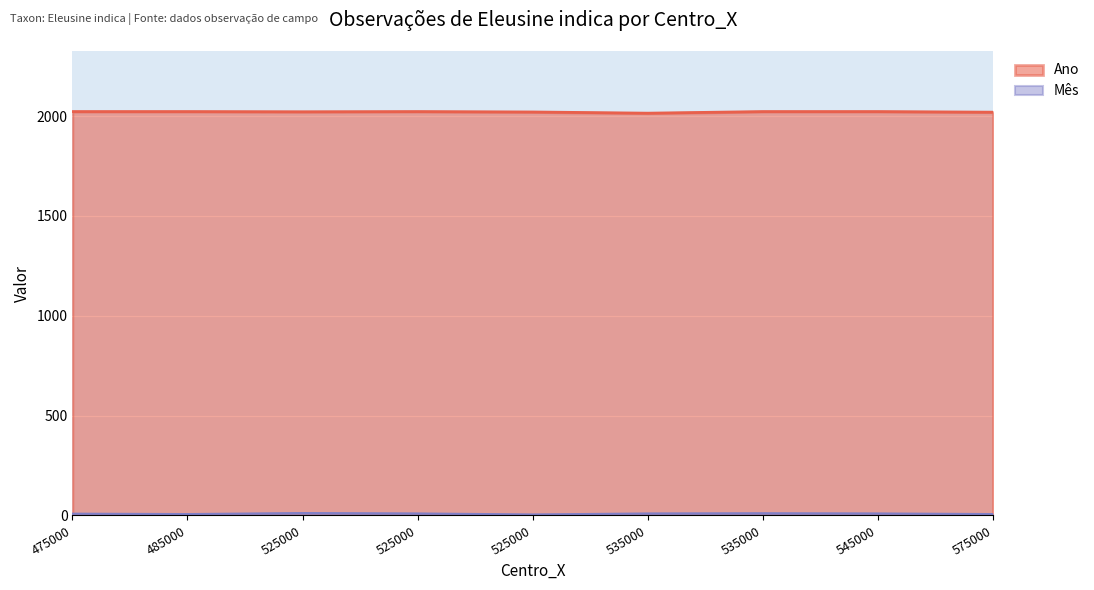

True or false: Ano and Mês intersect in this chart.

False